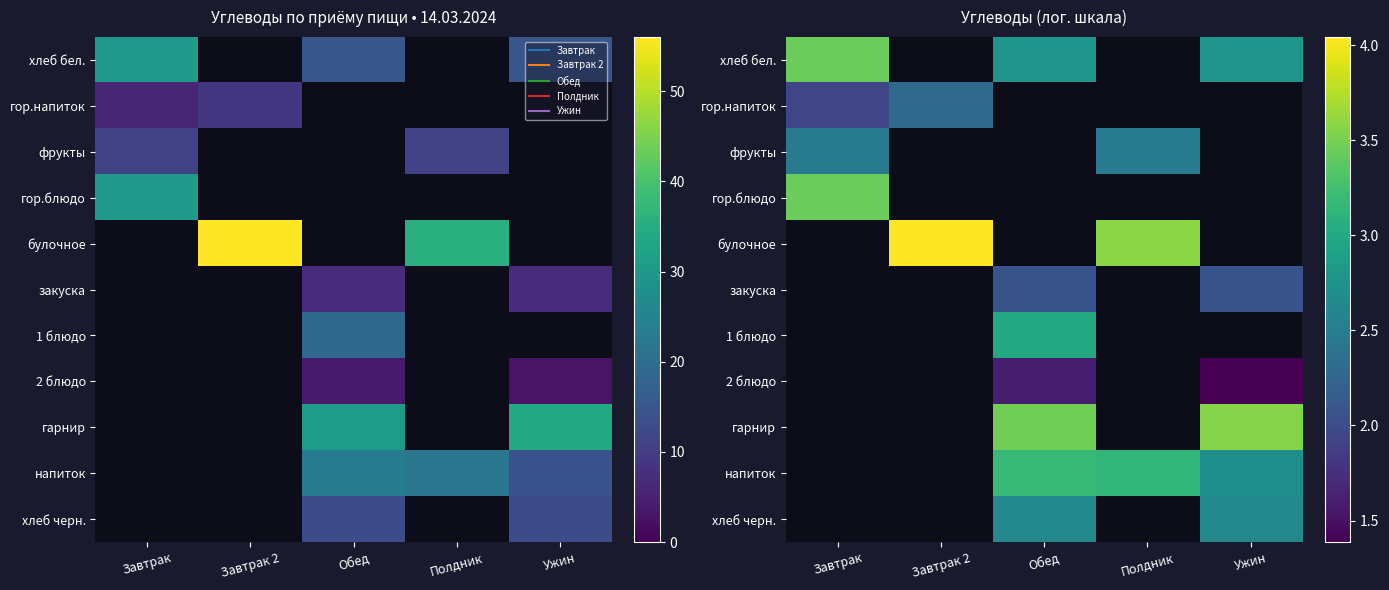

At how many categories does at least one series exceed 2?

5